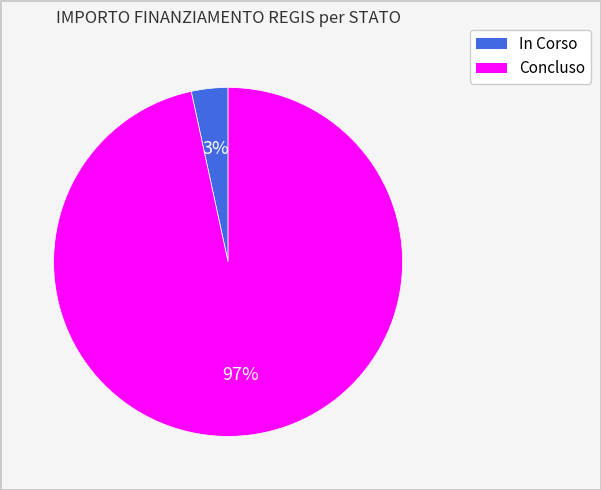

Is the sum of In Corso and Concluso greater than half?

Yes